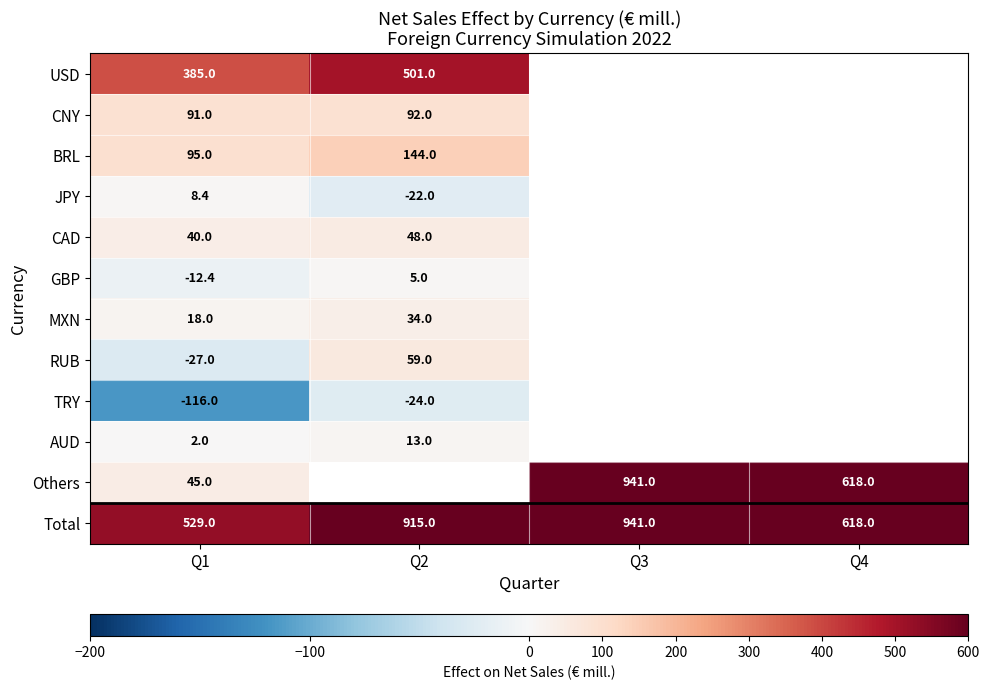

The JPY series shows 8.4 at Q1. True or false?

True